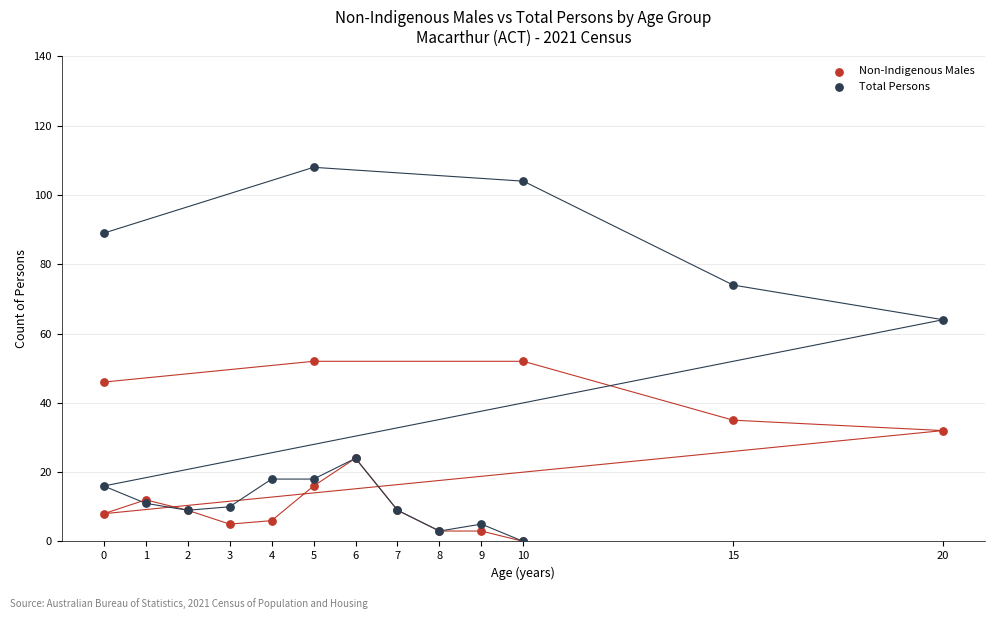

Which series has the largest Y range (max minus min)?

Total Persons